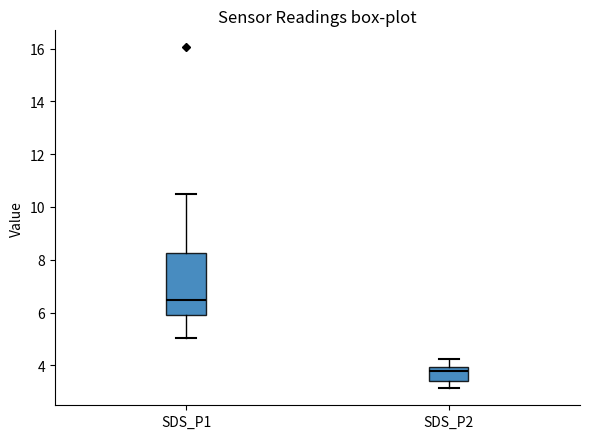

Where does the lower whisker of the box for SDS_P1 end on the y-axis? The values are not printed on the chart, so give them approximately, as read against the axis.

5.0